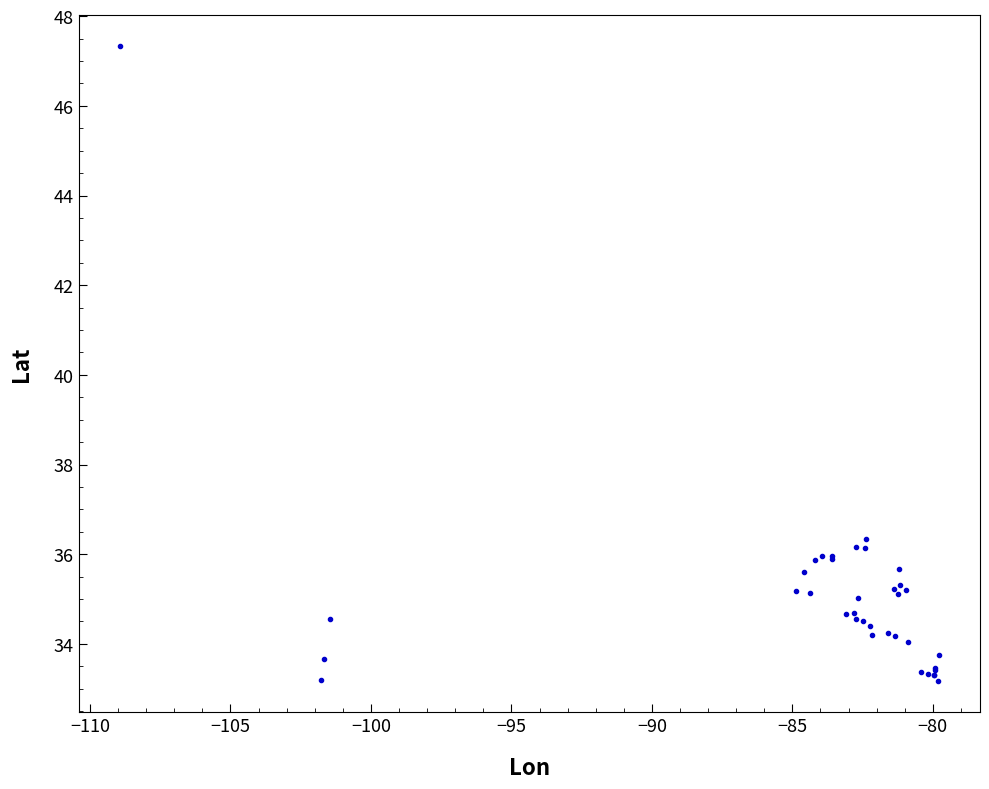

What Y value in the scatter plot is closest to 40?

36.3